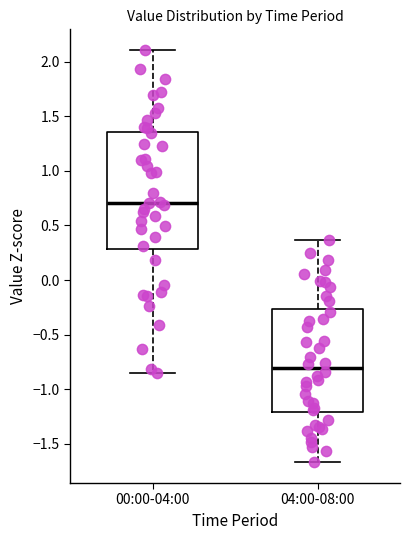

Reading left to right, read every box against the y-axis: the position of its median line, the range the box covers, and the ends of its whiskers. The values are not printed on the chart, so give them approximately, as read against the axis.

00:00-04:00: median 0.70, box 0.30 to 1.35, whiskers -0.85 to 2.10
04:00-08:00: median -0.80, box -1.20 to -0.25, whiskers -1.65 to 0.35